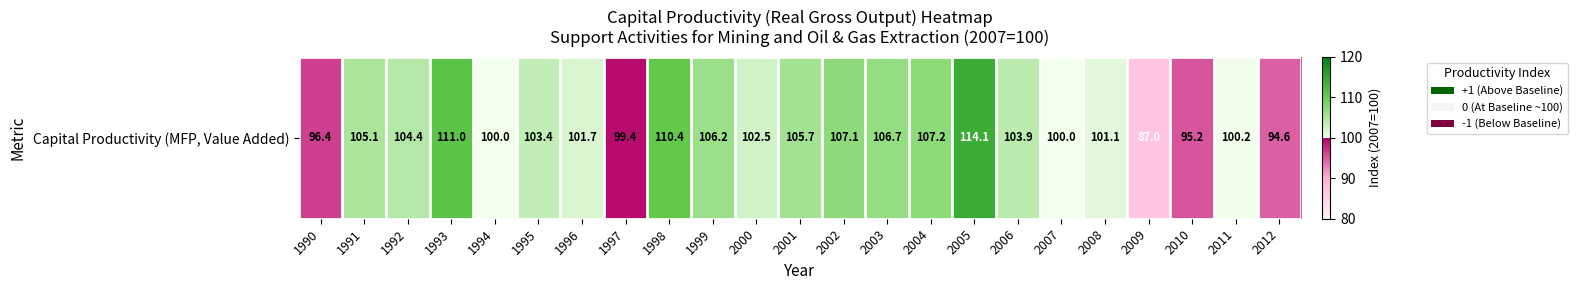

Reading right to left, extract all data points from this chart.

94.6	100.2	95.2	87.0	101.1	100.0	103.9	114.1	107.2	106.7	107.1	105.7	102.5	106.2	110.4	99.4	101.7	103.4	100.0	111.0	104.4	105.1	96.4